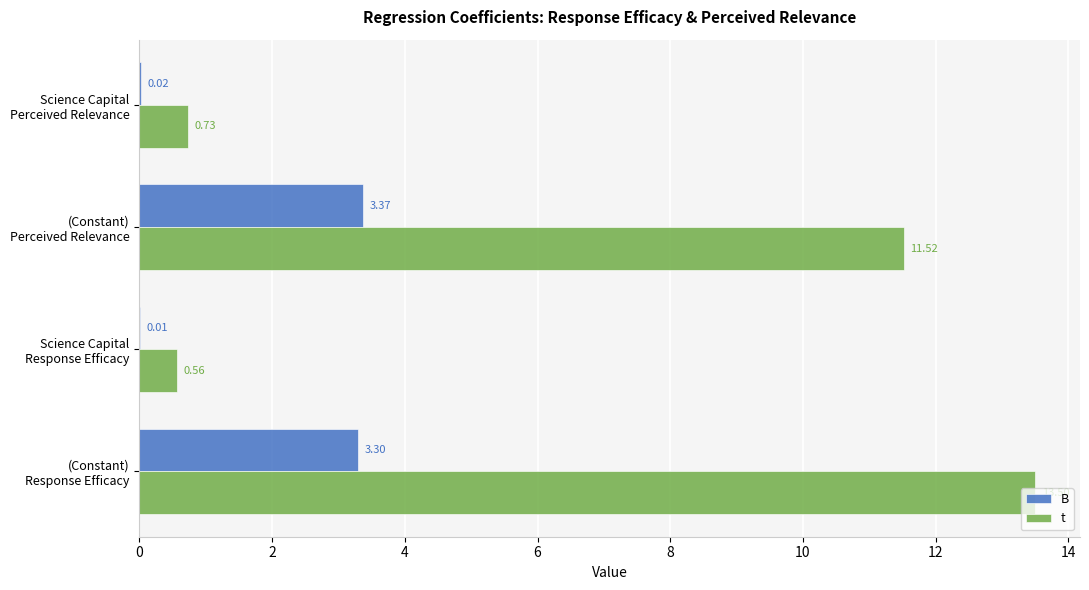

Which series has the largest total across all categories?

t